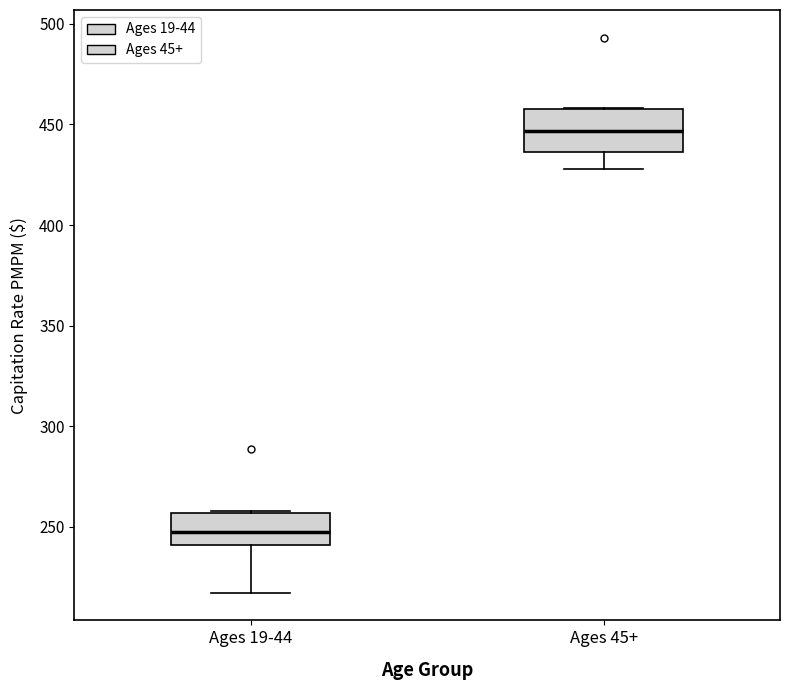

Where is the upper edge of the box for Ages 19-44 on the y-axis? The values are not printed on the chart, so give them approximately, as read against the axis.

255